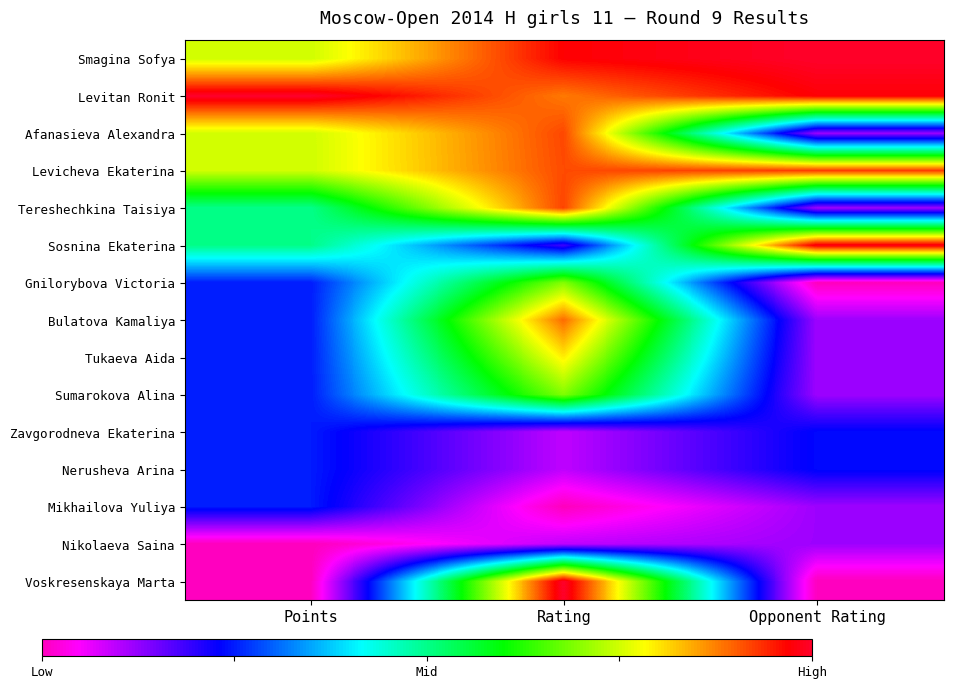

Which category has the highest value across all series?

Opponent Rating